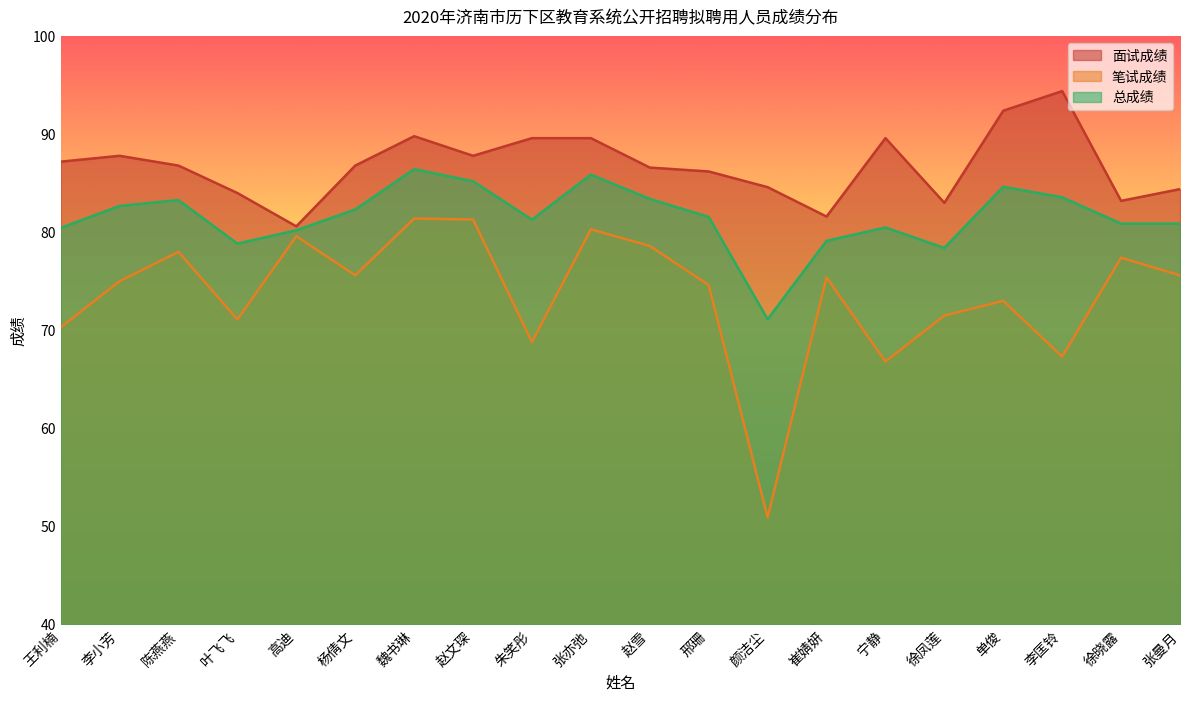

What is the difference between the second highest and minimum values in the 总成绩 series?

14.8